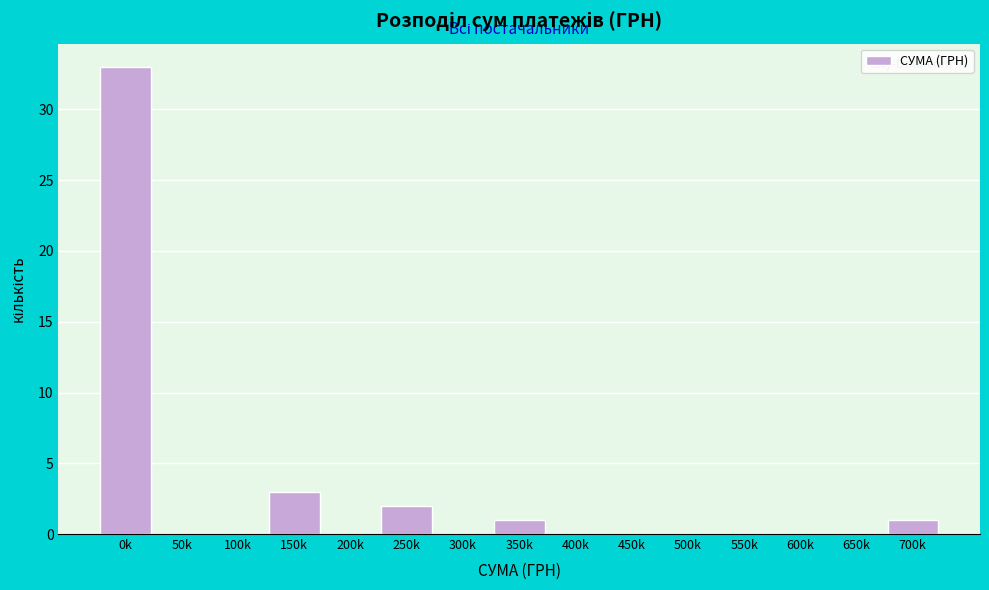

Reading right to left, list all the values displayed in this chart.

700k=1	650k=0	600k=0	550k=0	500k=0	450k=0	400k=0	350k=1	300k=0	250k=2	200k=0	150k=3	100k=0	50k=0	0k=33